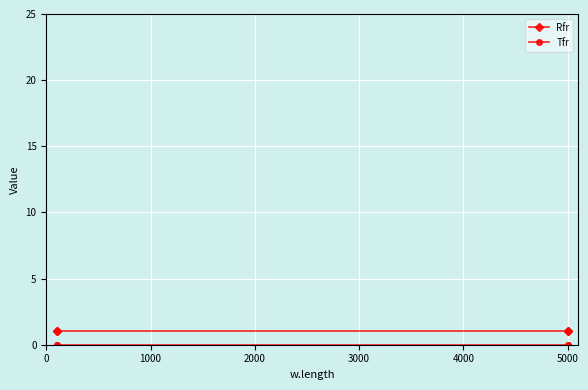

How many distinct data groups are displayed?

2